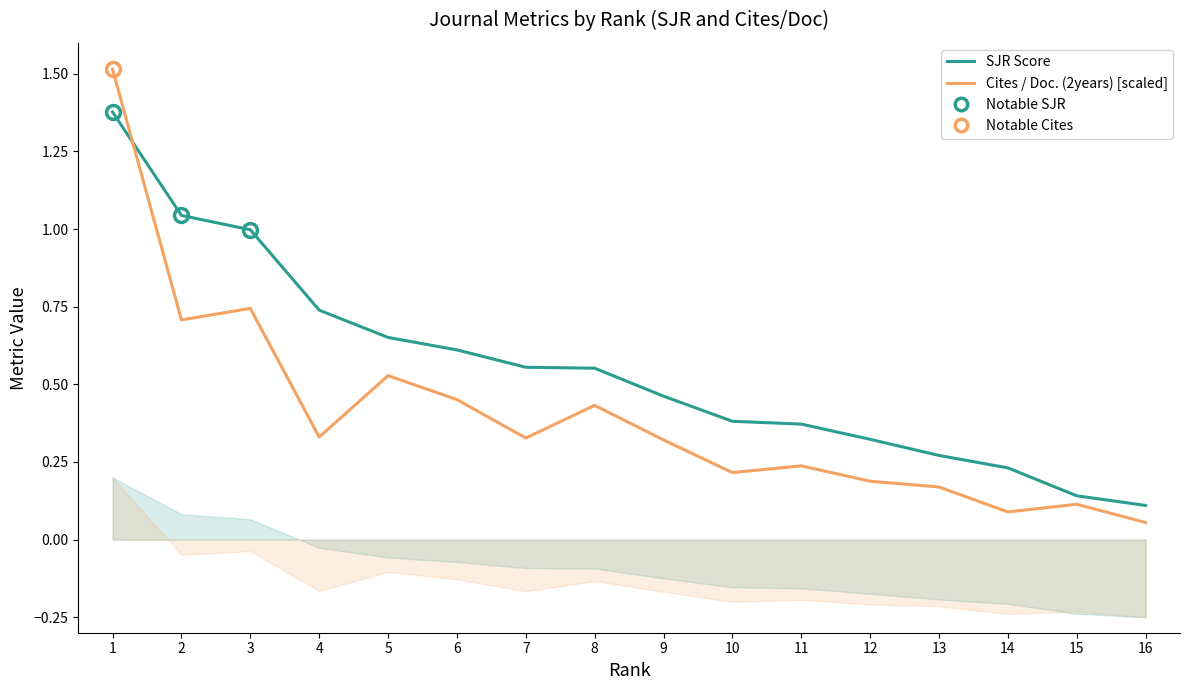

How many interior local peaks does the Cites / Doc. (2years) [scaled] series have?

5